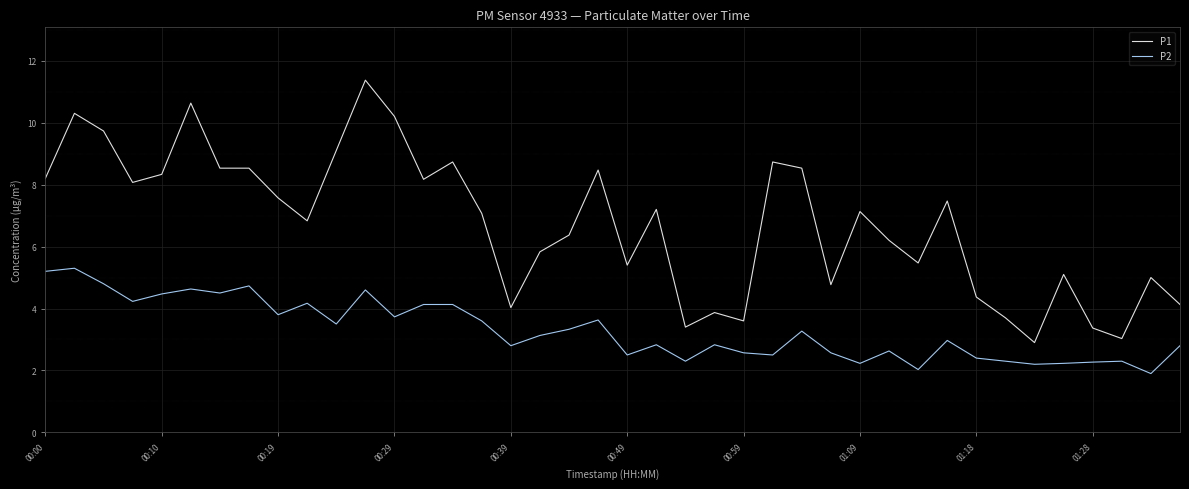

List the series in order of their overall mean, highest first.

P1, P2